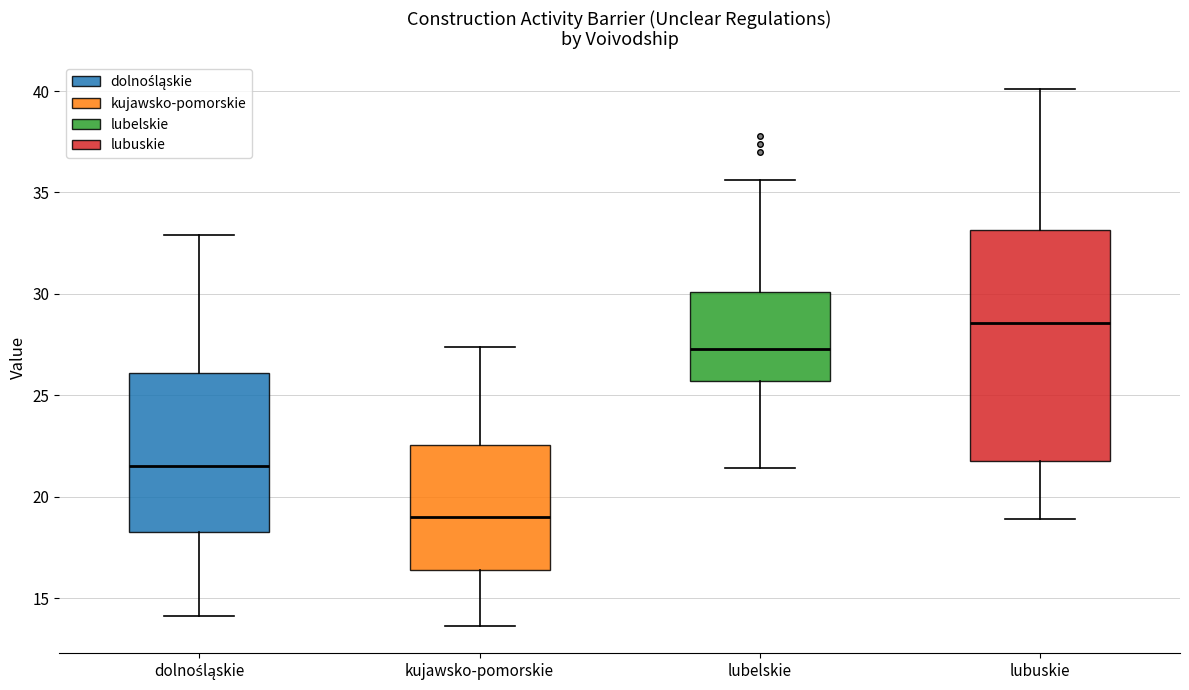

Reading left to right, read every box against the y-axis: the position of its median line, the range the box covers, and the ends of its whiskers. The values are not printed on the chart, so give them approximately, as read against the axis.

dolnośląskie: median 21.5, box 18.5 to 26.0, whiskers 14.0 to 33.0
kujawsko-pomorskie: median 19.0, box 16.5 to 22.5, whiskers 13.5 to 27.5
lubelskie: median 27.5, box 25.5 to 30.0, whiskers 21.5 to 35.5
lubuskie: median 28.5, box 22.0 to 33.0, whiskers 19.0 to 40.0